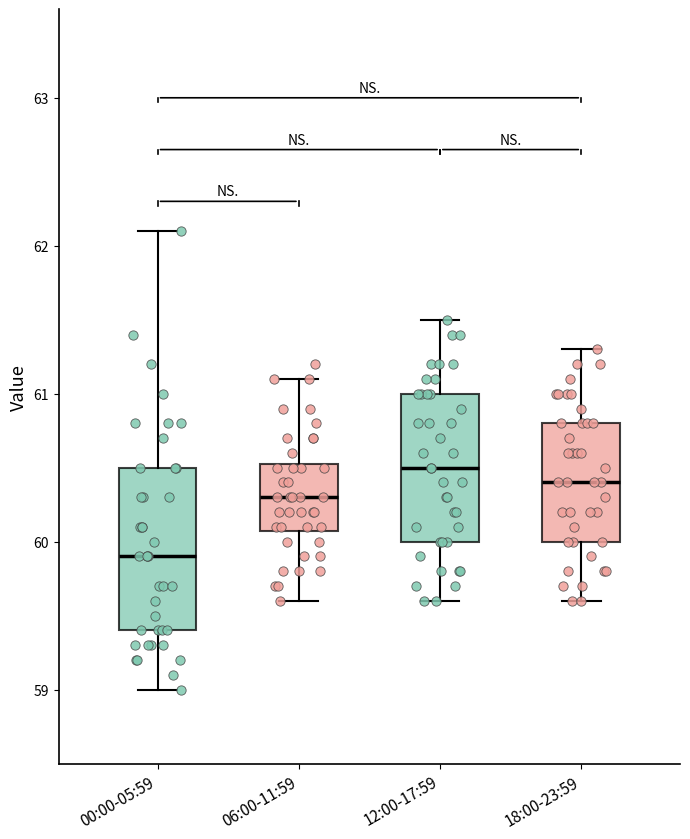

Where is the upper edge of the box for 00:00-05:59 on the y-axis? The values are not printed on the chart, so give them approximately, as read against the axis.

60.5